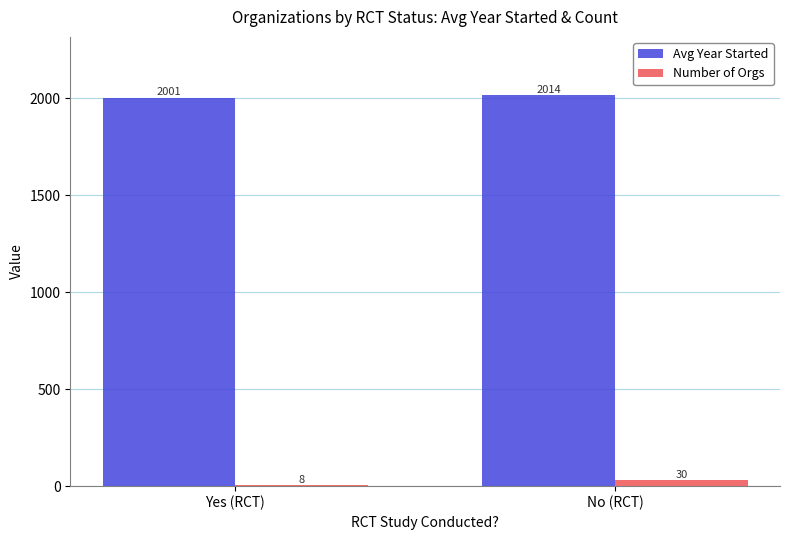

What is the maximum value shown in the chart?

2013.7